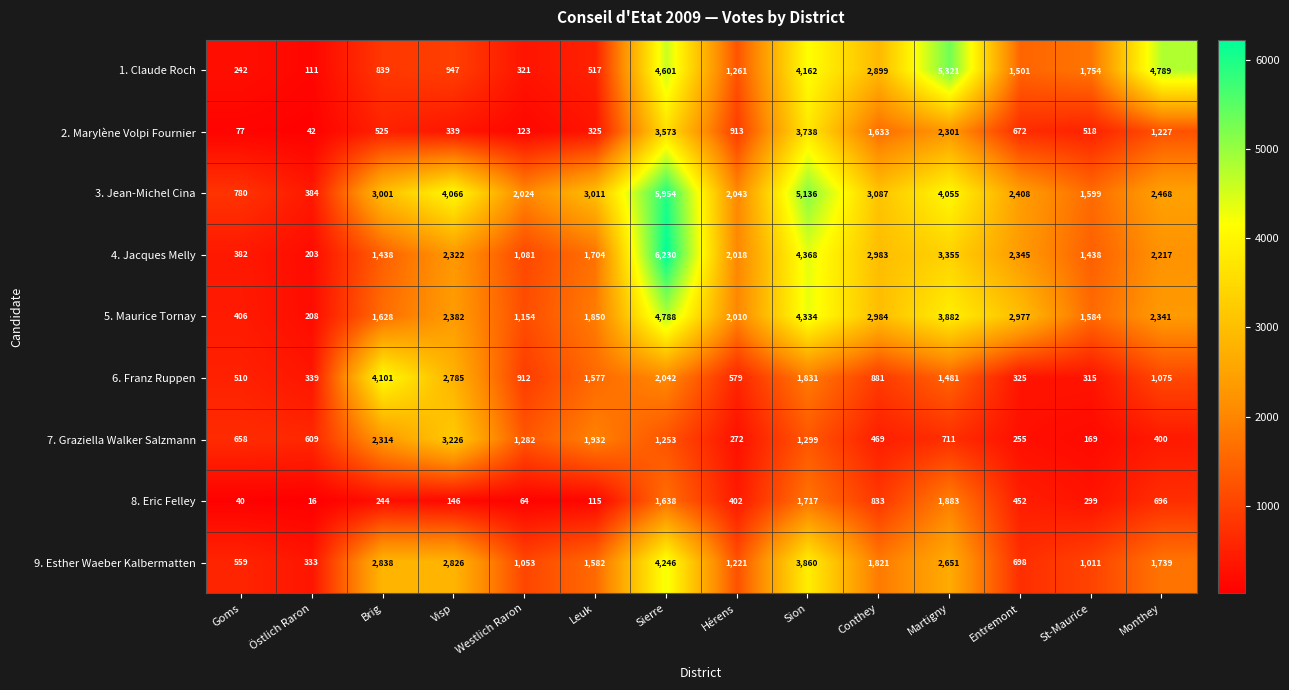

At Conthey, list the series in order from largest to smallest.

3. Jean-Michel Cina, 5. Maurice Tornay, 4. Jacques Melly, 1. Claude Roch, 9. Esther Waeber Kalbermatten, 2. Marylène Volpi Fournier, 6. Franz Ruppen, 8. Eric Felley, 7. Graziella Walker Salzmann